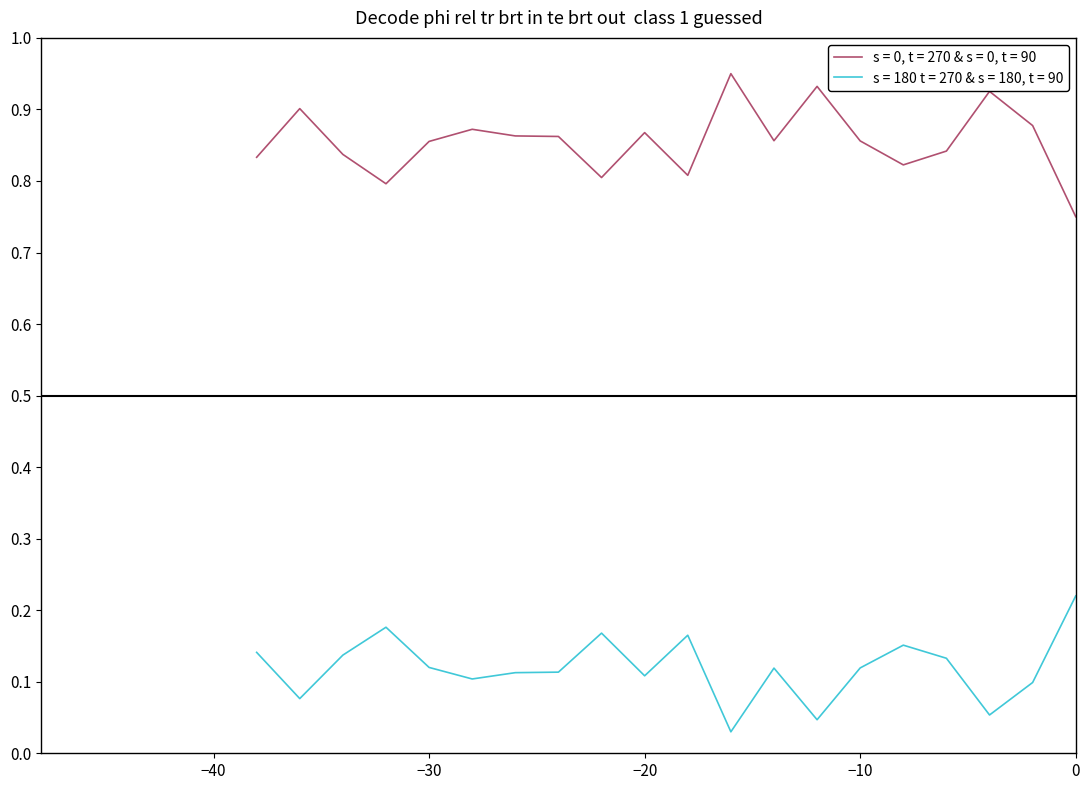

True or false: s = 0, t = 270 & s = 0, t = 90 and s = 180 t = 270 & s = 180, t = 90 cross at least once.

False